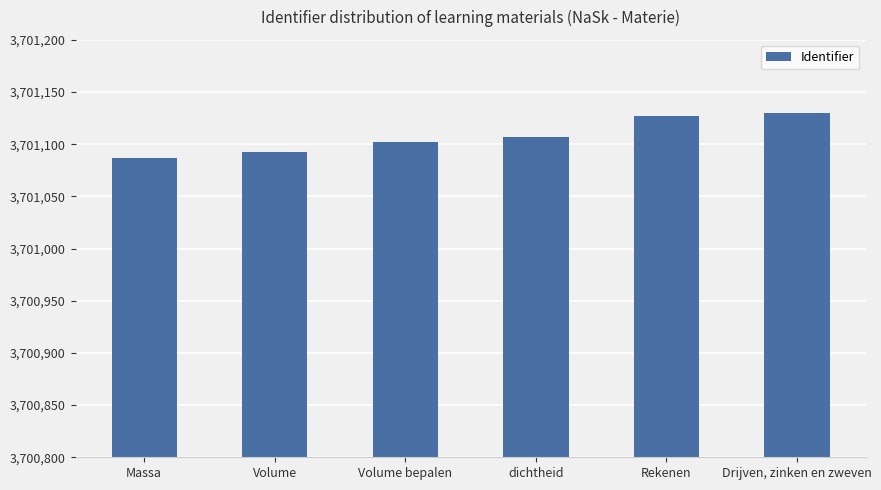

What is the value of the 3rd bar from the left?

3701102